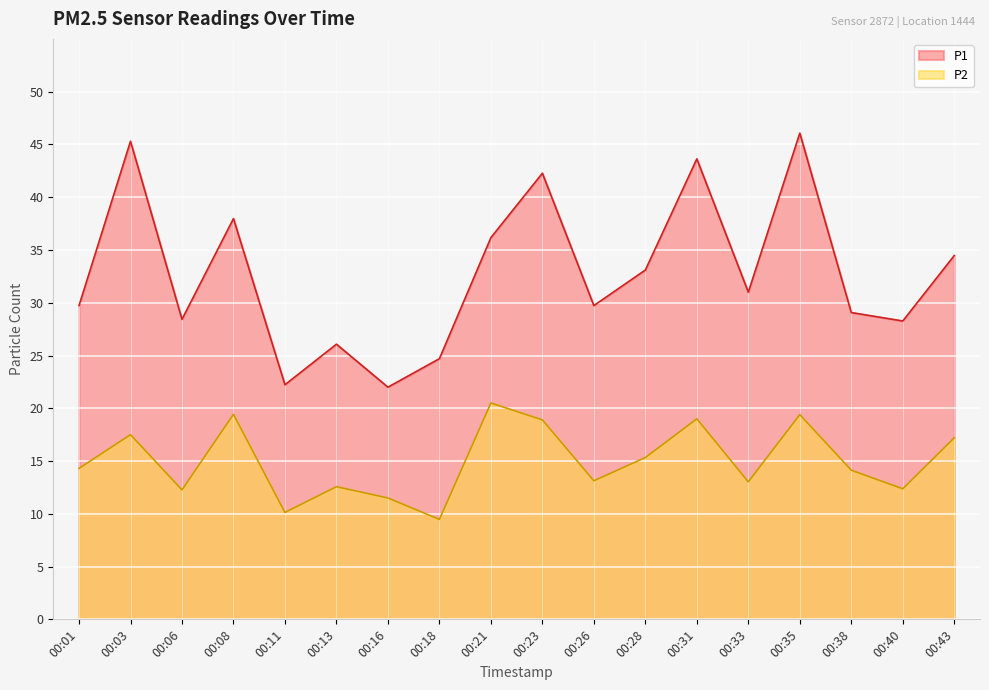

Reading left to right, list all the values displayed in this chart.

P1: 00:01=29.7	00:03=45.3	00:06=28.4	00:08=38.0	00:11=22.2	00:13=26.1	00:16=22.0	00:18=24.7	00:21=36.2	00:23=42.3	00:26=29.7	00:28=33.1	00:31=43.6	00:33=31.0	00:35=46.1	00:38=29.1	00:40=28.3	00:43=34.5
P2: 00:01=14.3	00:03=17.5	00:06=12.3	00:08=19.4	00:11=10.1	00:13=12.6	00:16=11.5	00:18=9.5	00:21=20.5	00:23=18.9	00:26=13.1	00:28=15.3	00:31=19.0	00:33=13.0	00:35=19.4	00:38=14.1	00:40=12.4	00:43=17.2